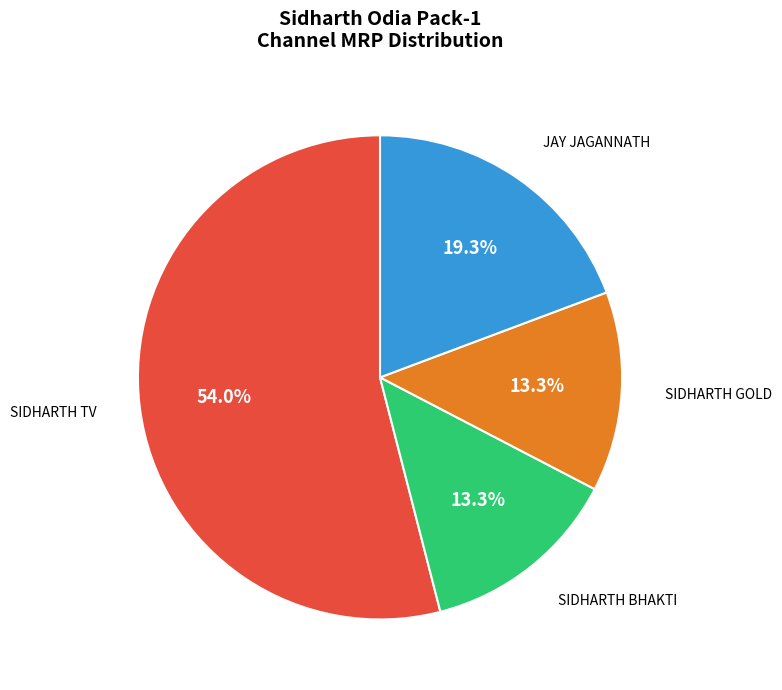

What percentage is the SIDHARTH BHAKTI slice, to the nearest percent?

13%